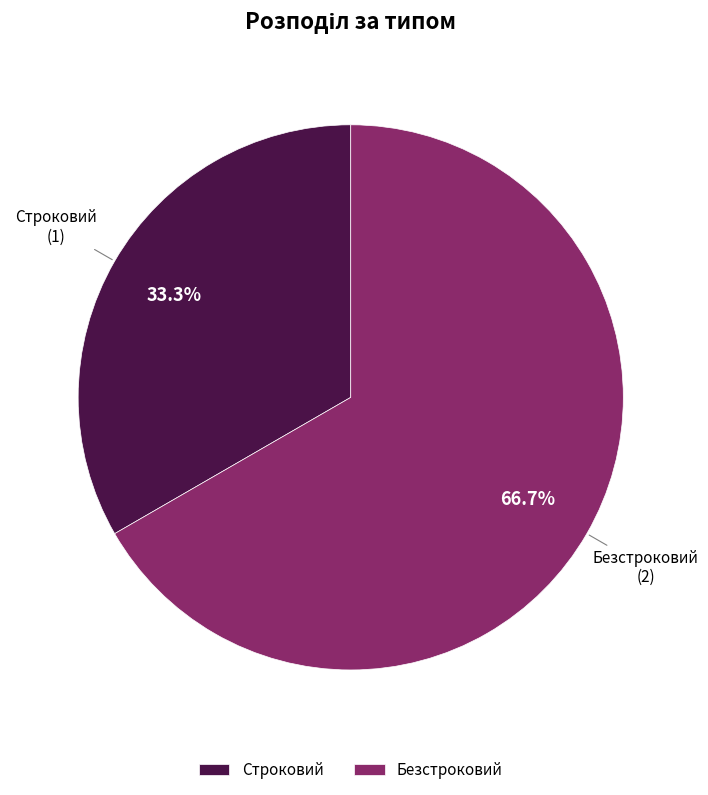

The Безстроковий slice represents 67% of the pie. True or false?

True